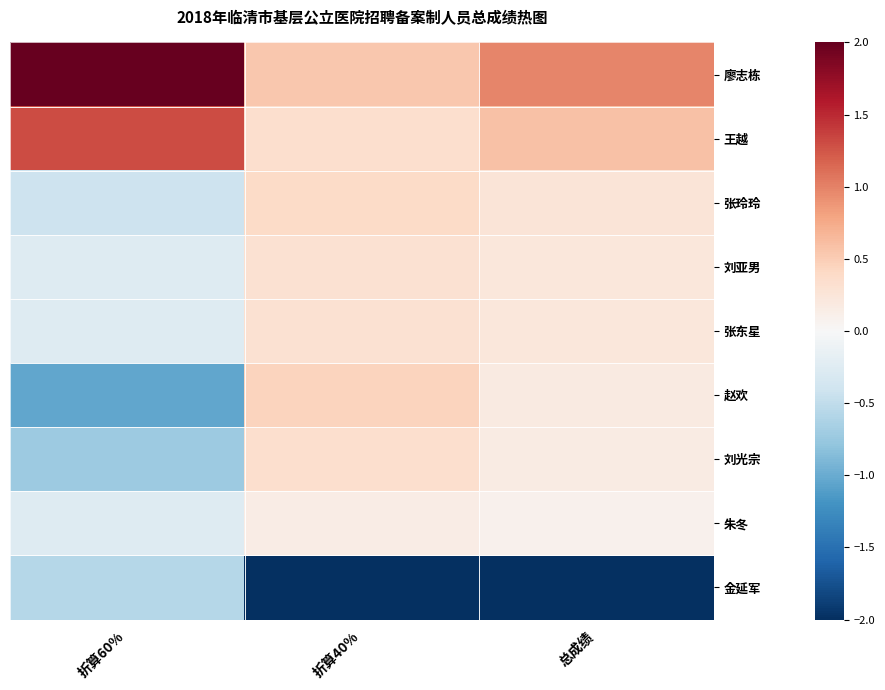

Reading left to right, list all the values displayed in this chart.

廖志栋: 折算60%=2.2	折算40%=0.5	总成绩=1.0
王越: 折算60%=1.3	折算40%=0.3	总成绩=0.6
张玲玲: 折算60%=-0.4	折算40%=0.4	总成绩=0.3
刘亚男: 折算60%=-0.3	折算40%=0.3	总成绩=0.2
张东星: 折算60%=-0.3	折算40%=0.3	总成绩=0.2
赵欢: 折算60%=-1.0	折算40%=0.4	总成绩=0.2
刘光宗: 折算60%=-0.7	折算40%=0.3	总成绩=0.2
朱冬: 折算60%=-0.3	折算40%=0.2	总成绩=0.1
金延军: 折算60%=-0.6	折算40%=-2.8	总成绩=-2.7